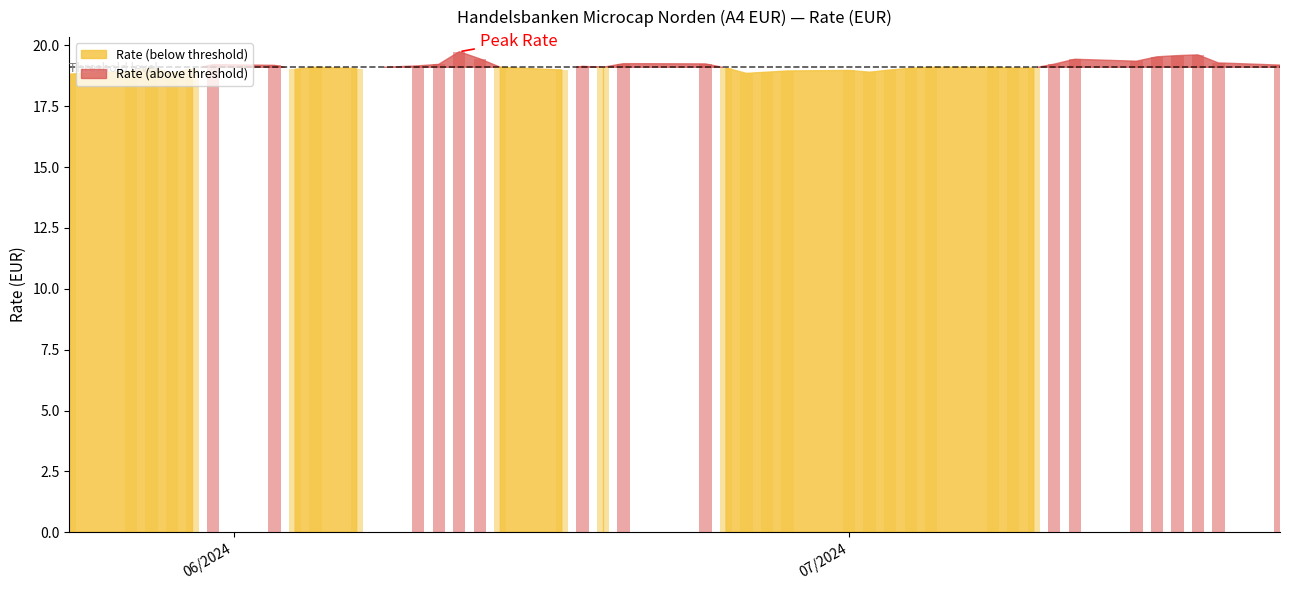

Are the bars grouped side by side (vs. stacked)?

No